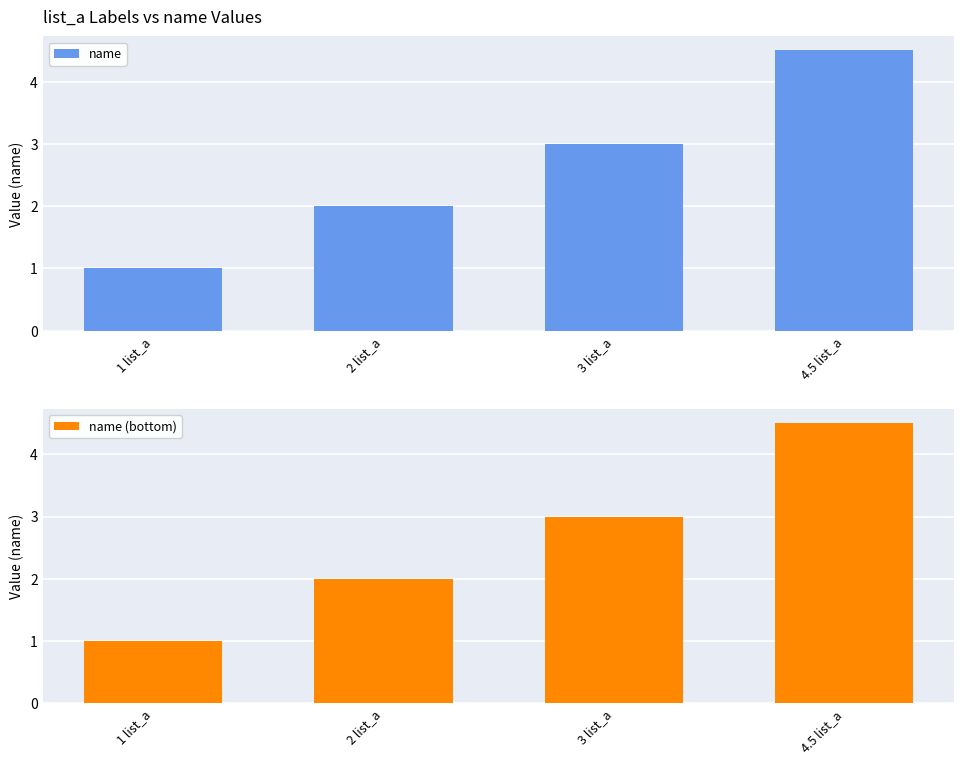

What is the sum of all name values?

10.5